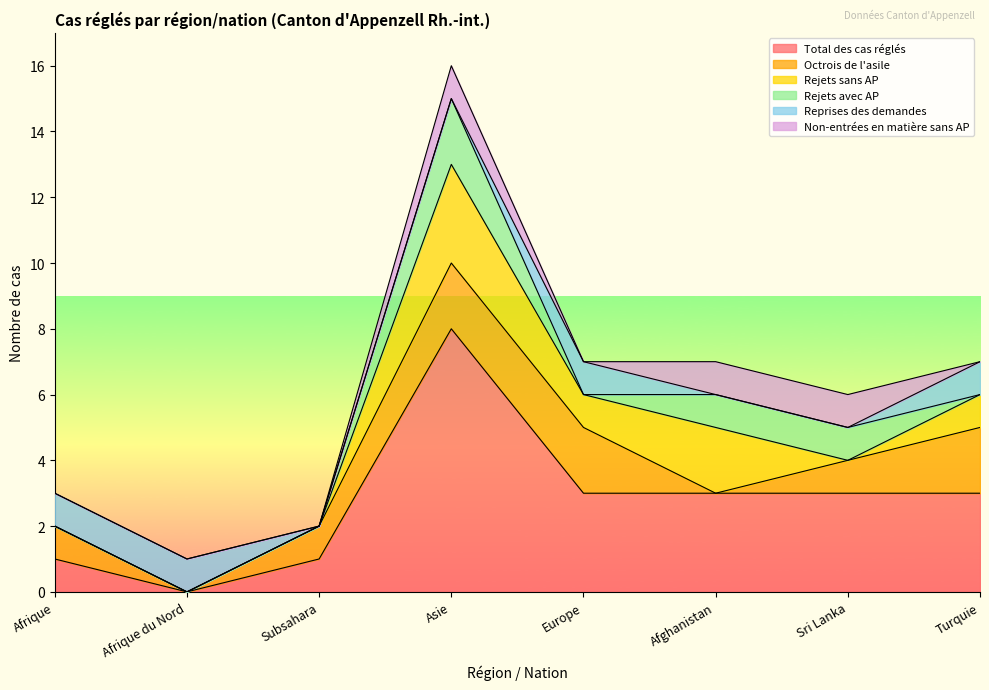

Rank the series by their maximum value, from highest to lowest.

Total des cas réglés, Rejets sans AP, Octrois de l'asile, Rejets avec AP, Reprises des demandes, Non-entrées en matière sans AP